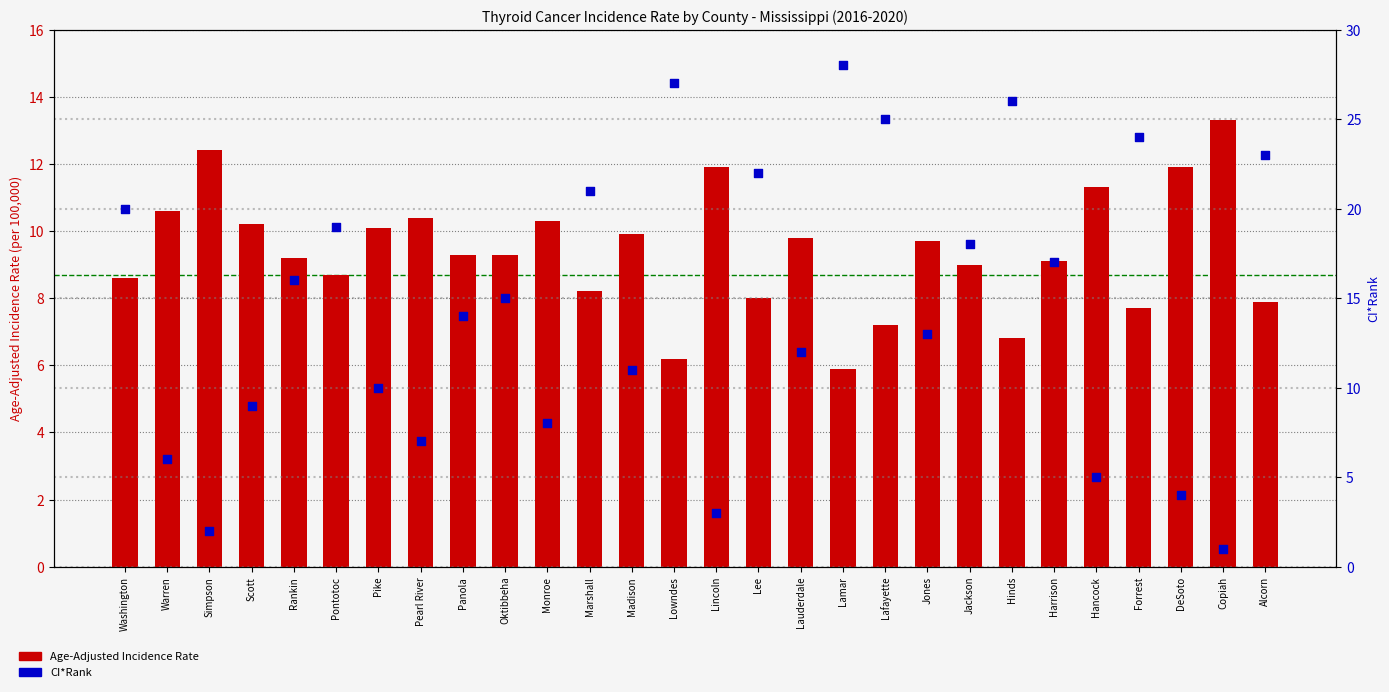

What are all the series names shown in the legend?

Age-Adjusted Incidence Rate, CI*Rank